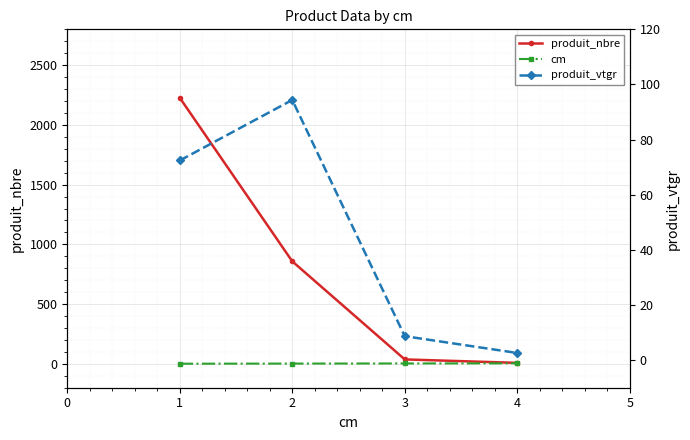

At how many categories does at least one series exceed 1273?

1